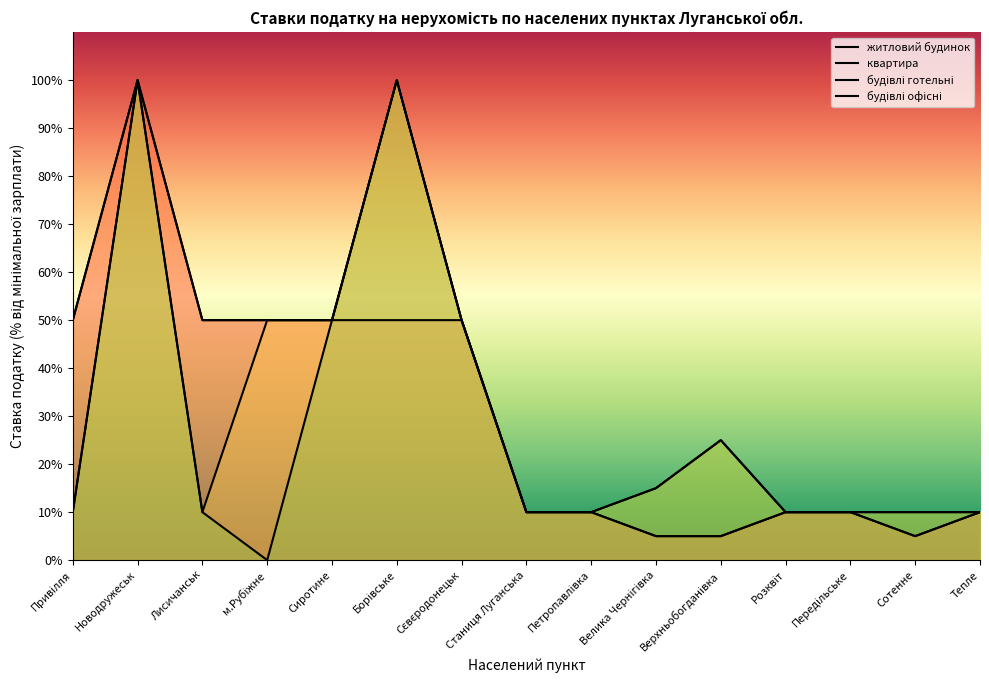

True or false: житловий будинок and будівлі офісні intersect in this chart.

False